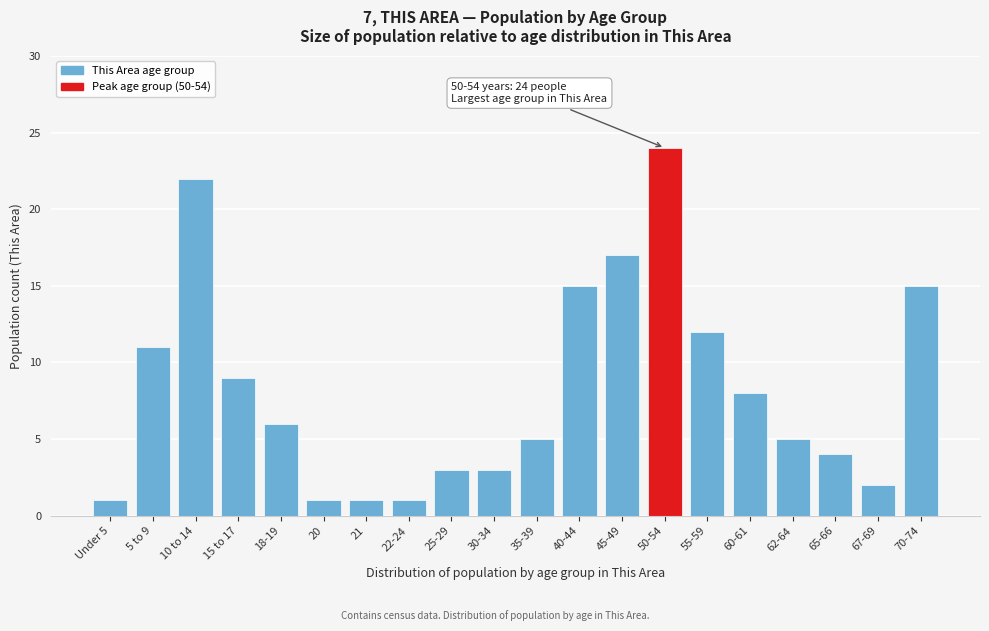

Reading left to right, list all the values displayed in this chart.

1	11	22	9	6	1	1	1	3	3	5	15	17	24	12	8	5	4	2	15